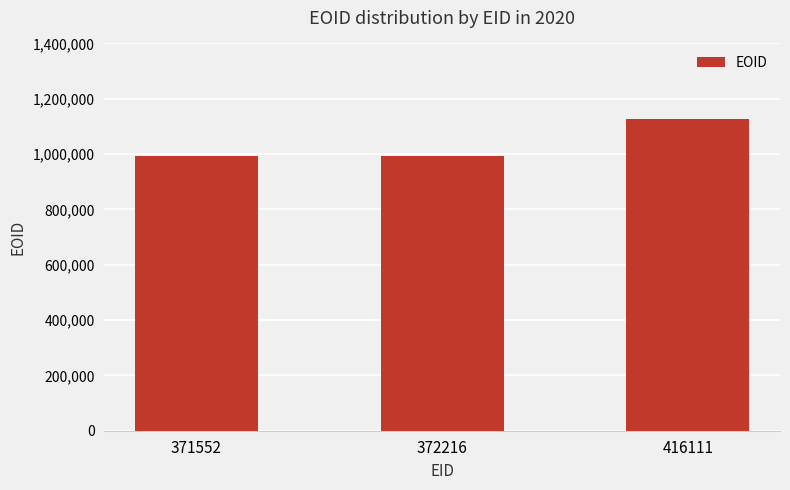

Where is the data nearest to the value 1059448?

372216